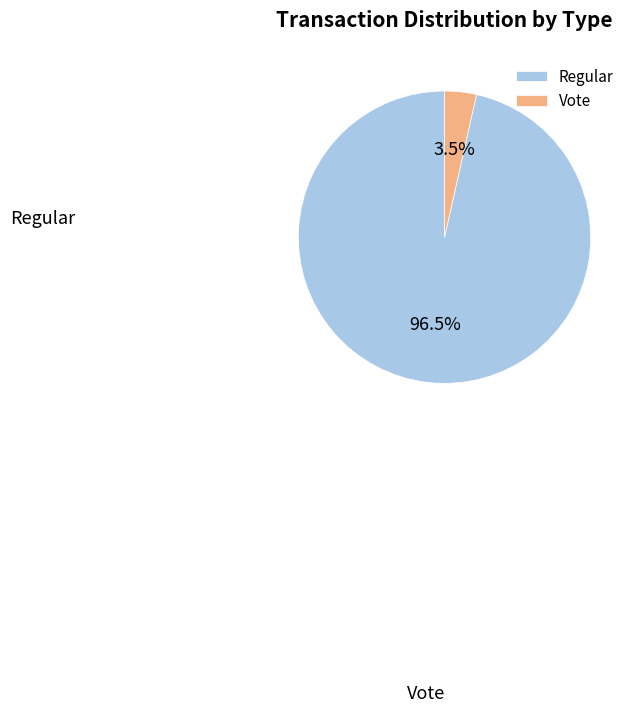

Rank the categories by value from lowest to highest.

Vote, Regular